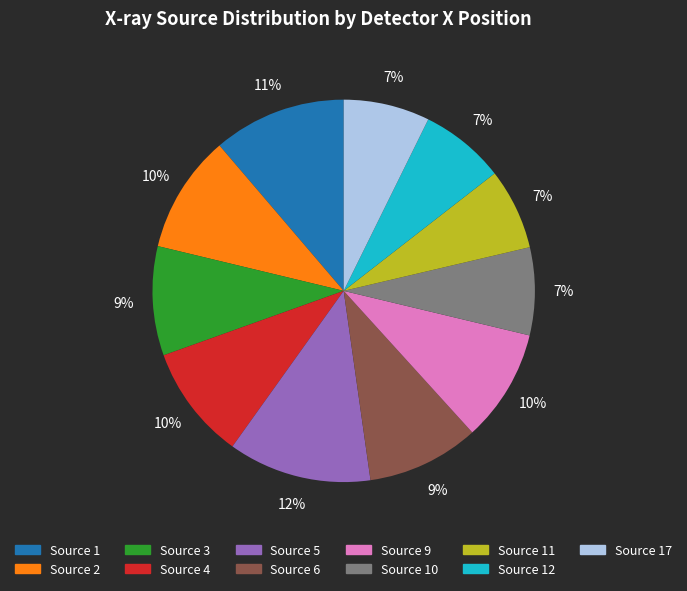

To the nearest percent, what is the average slice percentage?

9%